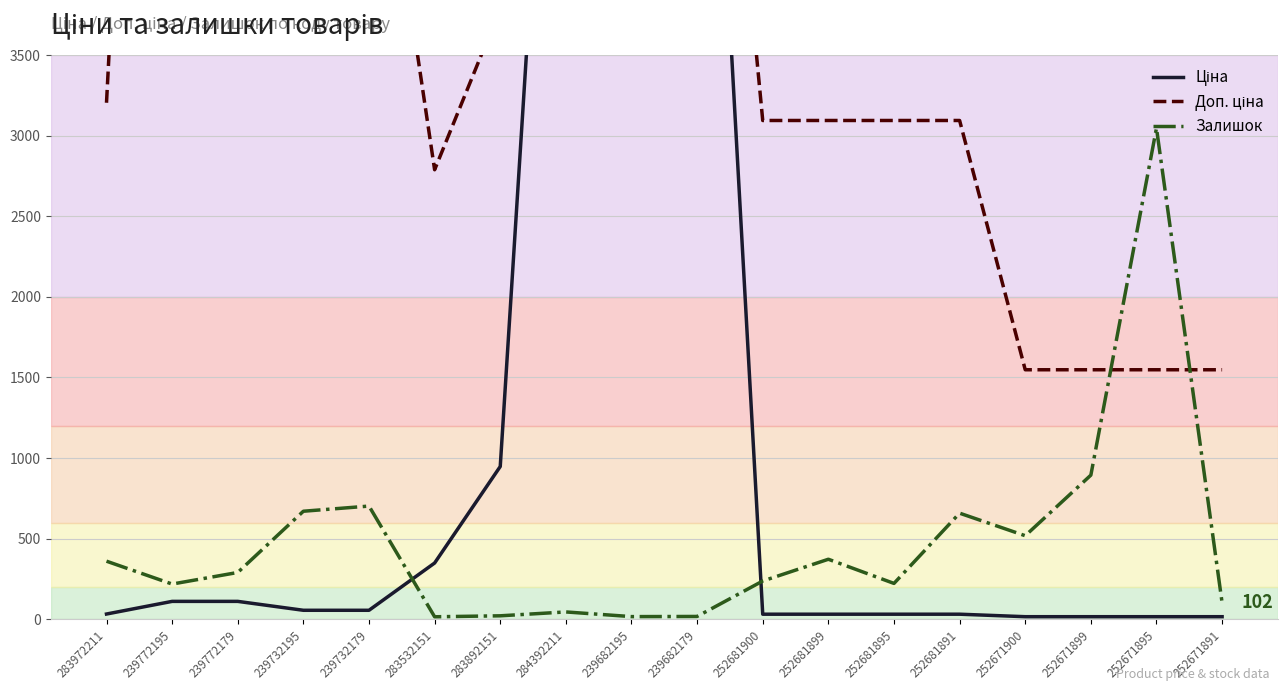

Rank the categories by Ціна value from lowest to highest.

252671900, 252671899, 252671895, 252671891, 252681900, 252681899, 252681895, 252681891, 283972211, 239732195, 239732179, 239772195, 239772179, 283532151, 283892151, 284392211, 239682195, 239682179